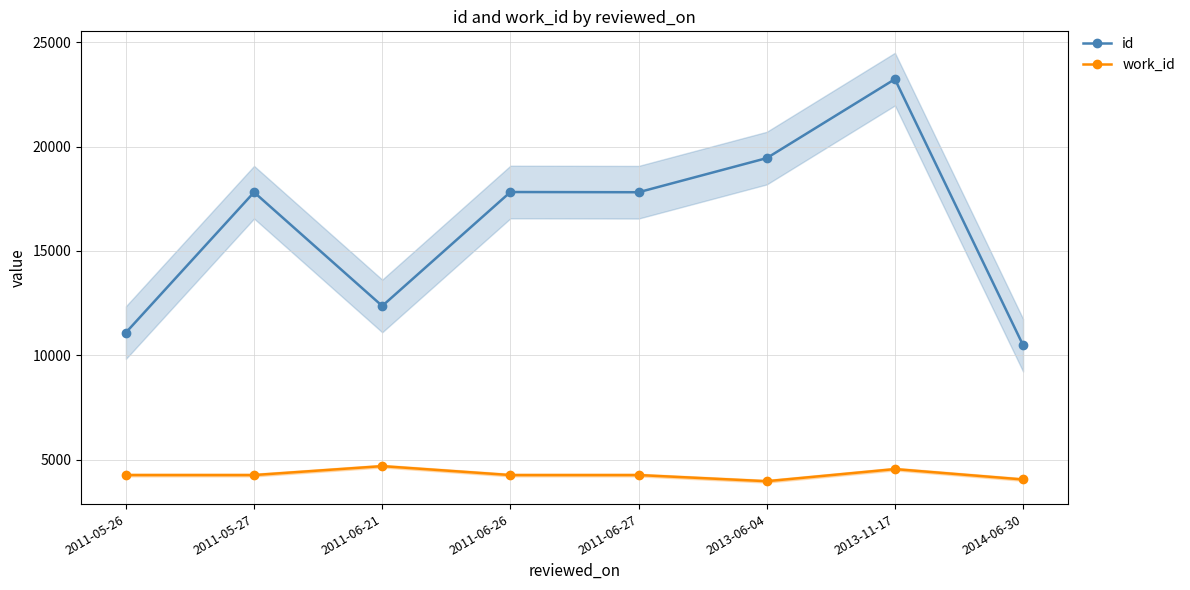

At which category is the sum across all series the highest?

2013-11-17